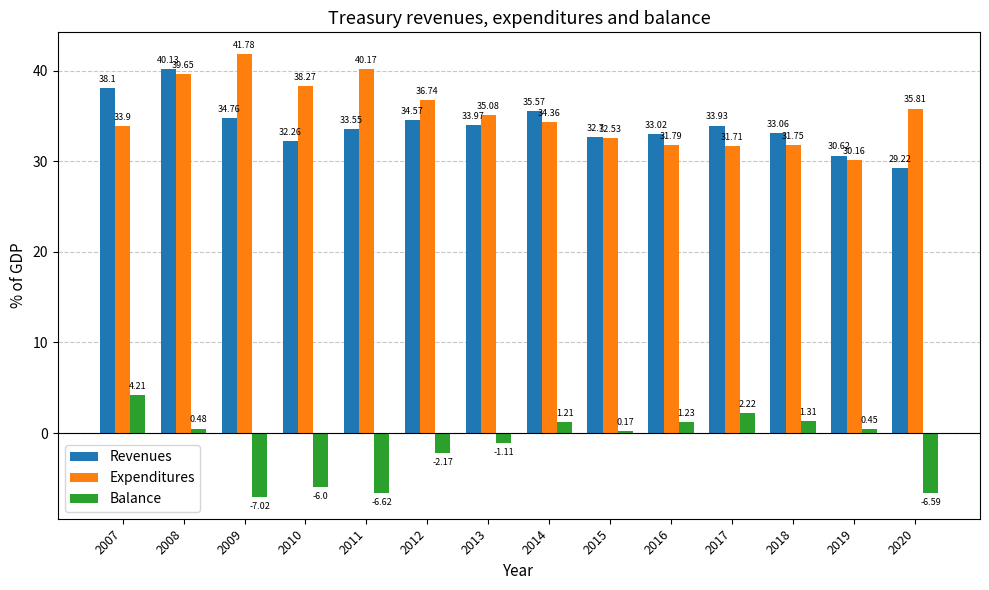

List the series in order of their peak value, highest first.

Expenditures, Revenues, Balance